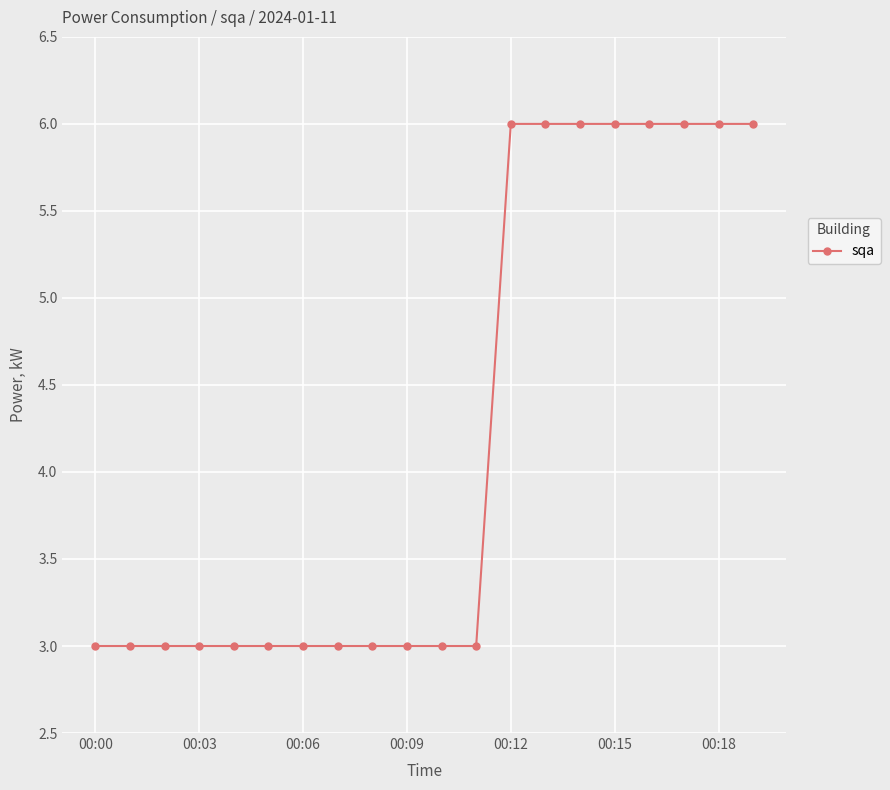

What is the value of the 2nd point from the left?

3